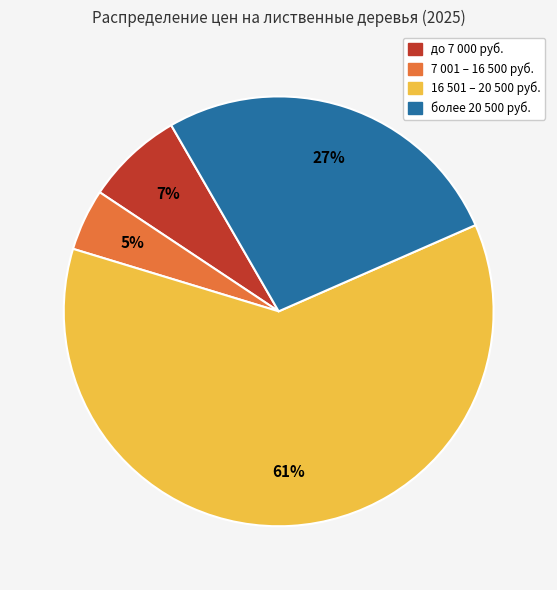

To the nearest percent, what is the combined percentage of 7 001 – 16 500 руб. and 16 501 – 20 500 руб.?

66%